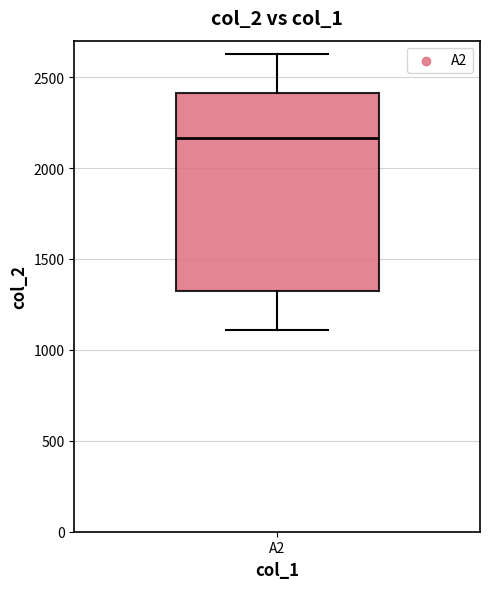

Transcribe this box plot: give where the median line is, the range the box spans, and where the two whiskers end, as read against the y-axis. The values are not printed on the chart, so give them approximately, as read against the axis.

median 2150, box 1300 to 2400, whiskers 1100 to 2650